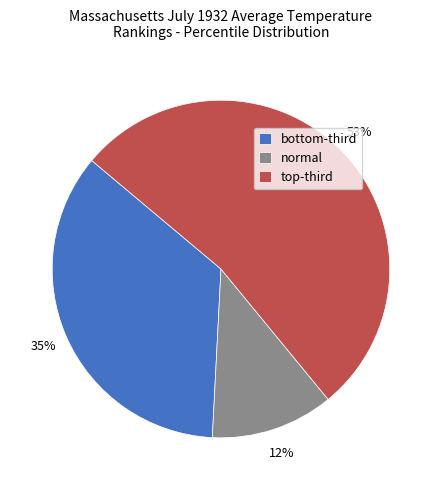

Which slice is the largest?

top-third